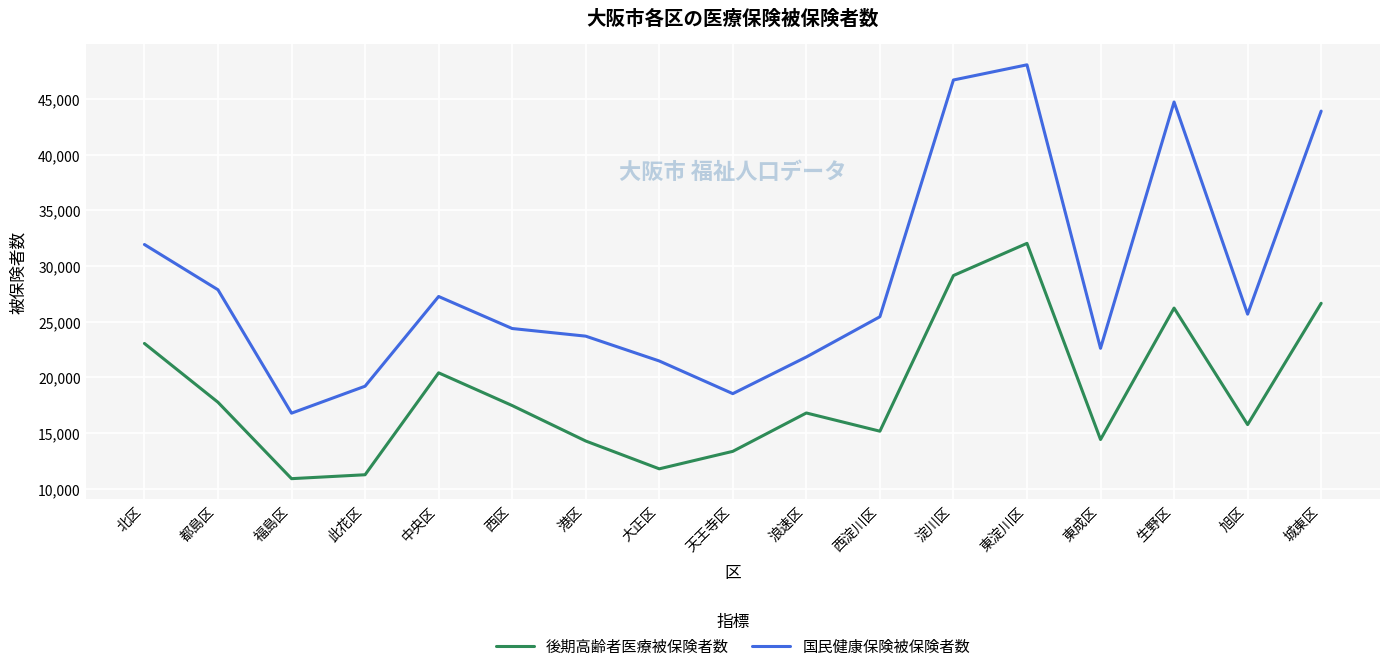

At 旭区, list the series in order from largest to smallest.

国民健康保険被保険者数, 後期高齢者医療被保険者数